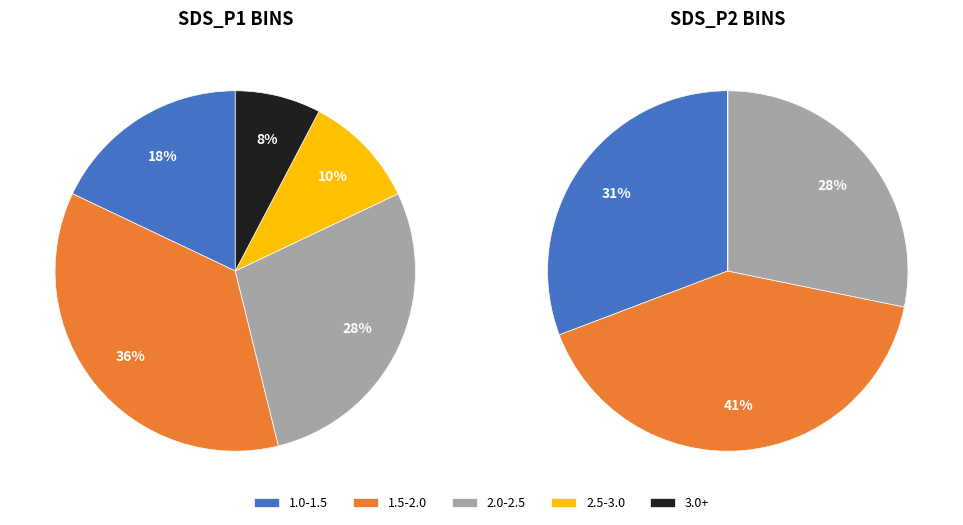

Is there any slice that represents more than half of the pie?

No